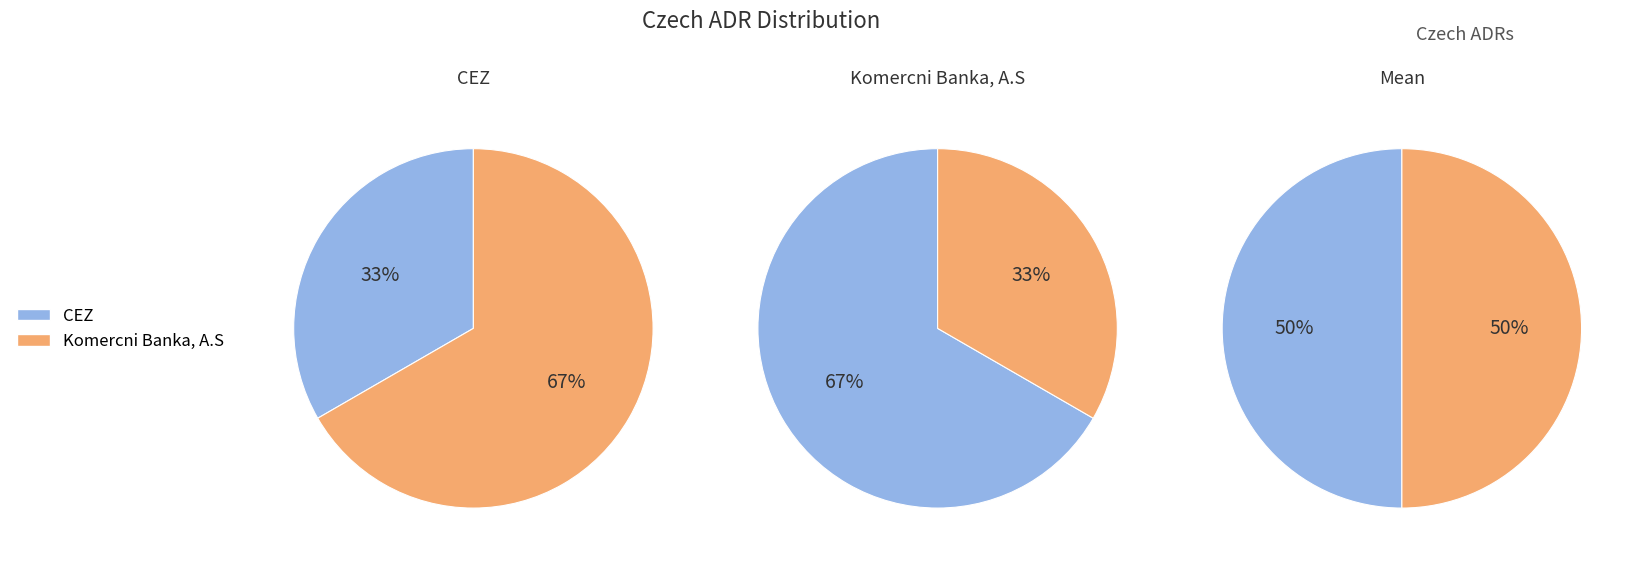

To the nearest percent, what percentage of the pie is CEZ?

33%